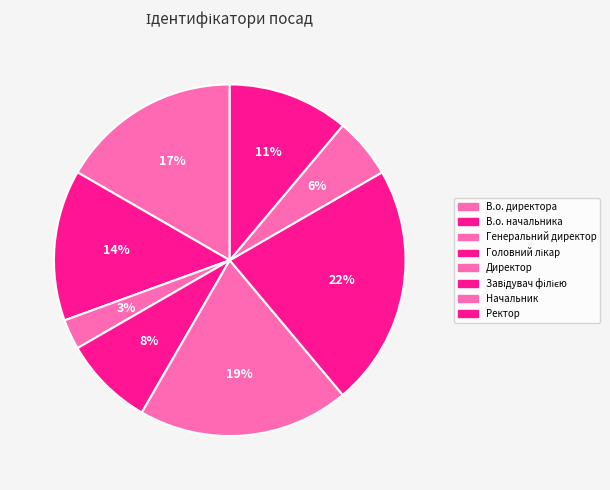

Is there any slice that represents more than half of the pie?

No